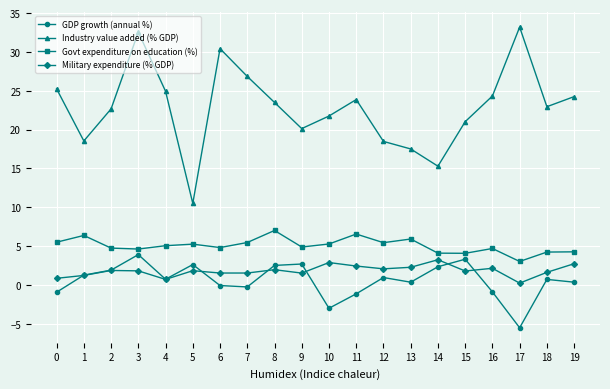

What is the total value across all series at 1?

27.4